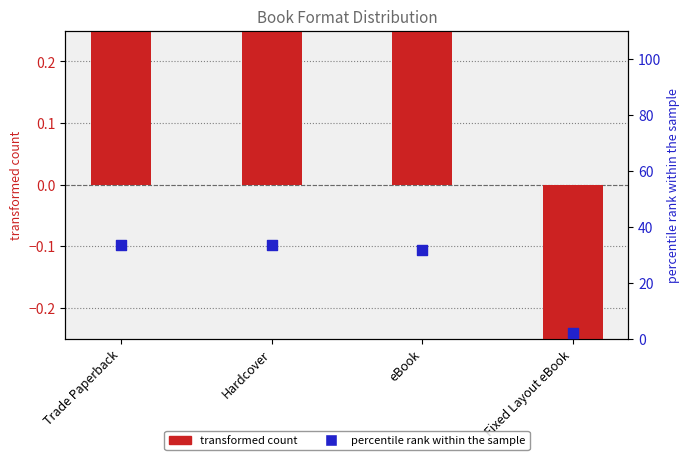

Is the value of percentile rank within the sample at Fixed Layout eBook greater than the value of transformed count at Trade Paperback?

Yes